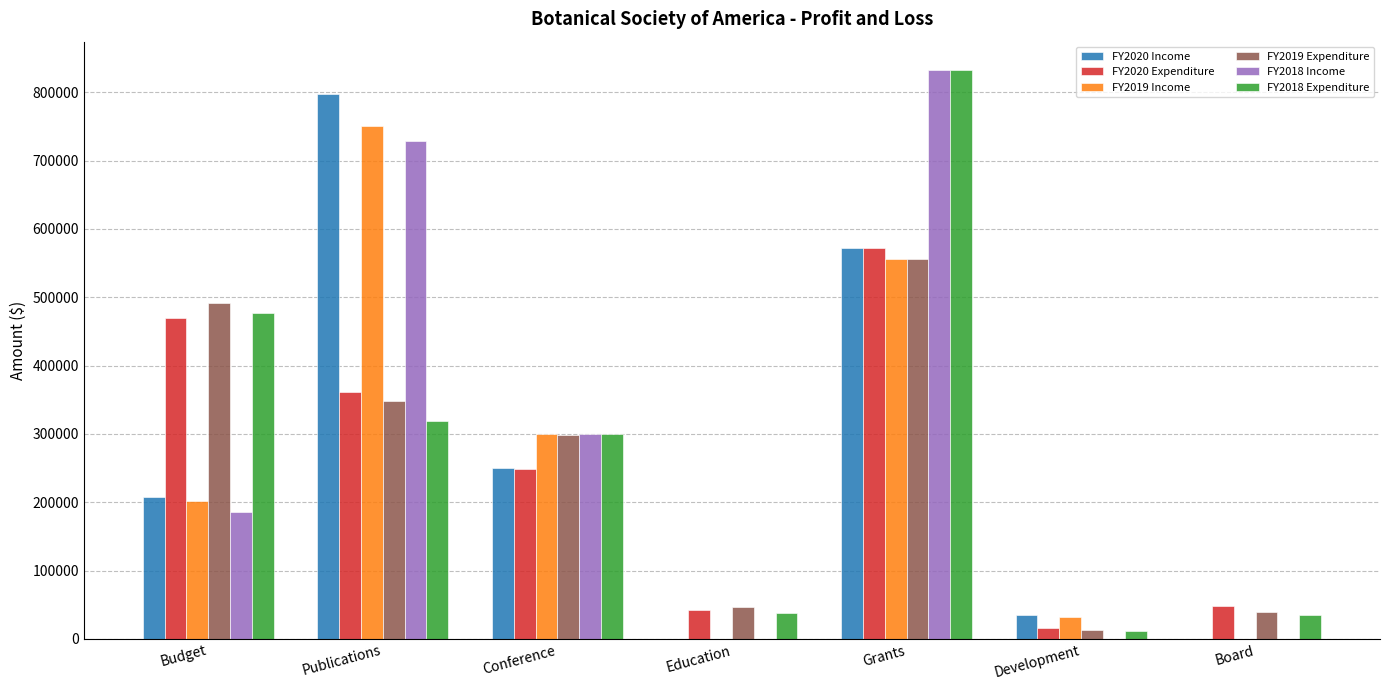

Between Grants and Board, which series saw the biggest shift?

FY2018 Income